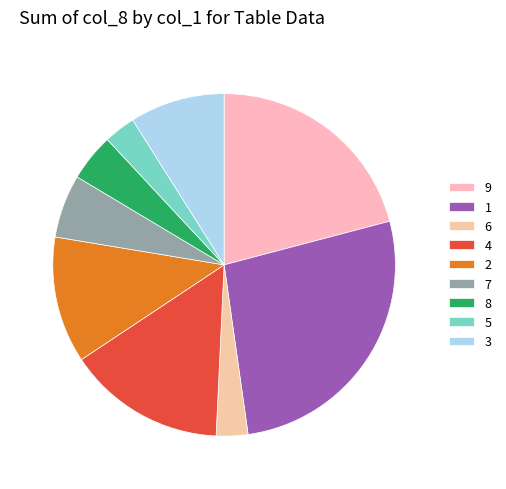

What is the largest slice in the pie chart?

1